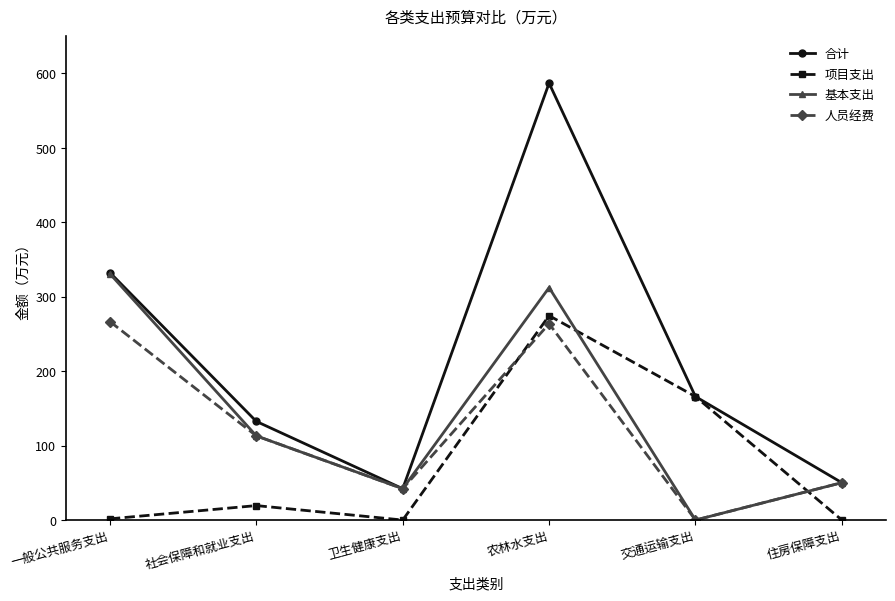

Is this an area chart (filled region under the line)?

No